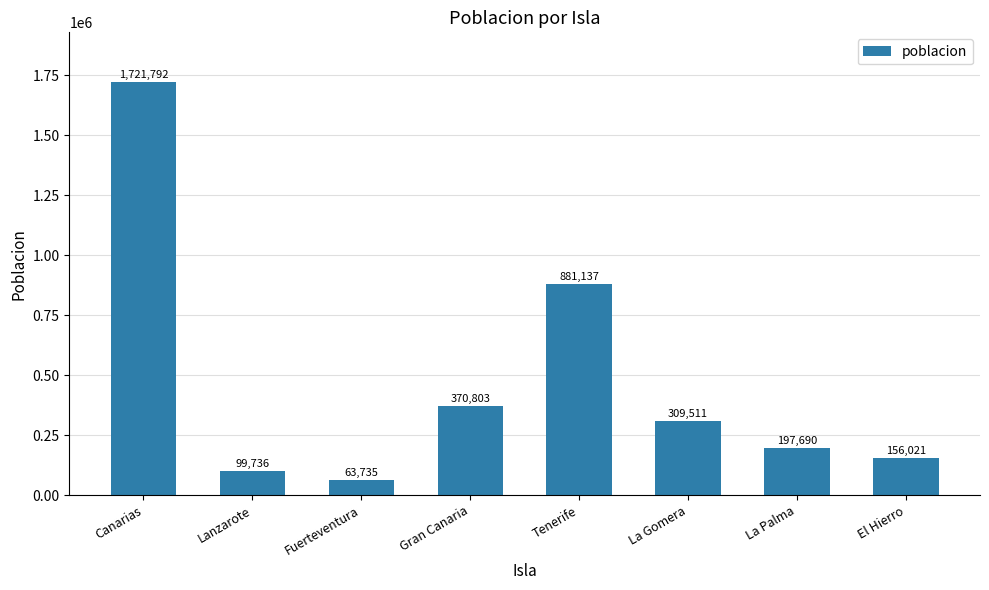

Which category has the lowest value across all series?

Fuerteventura